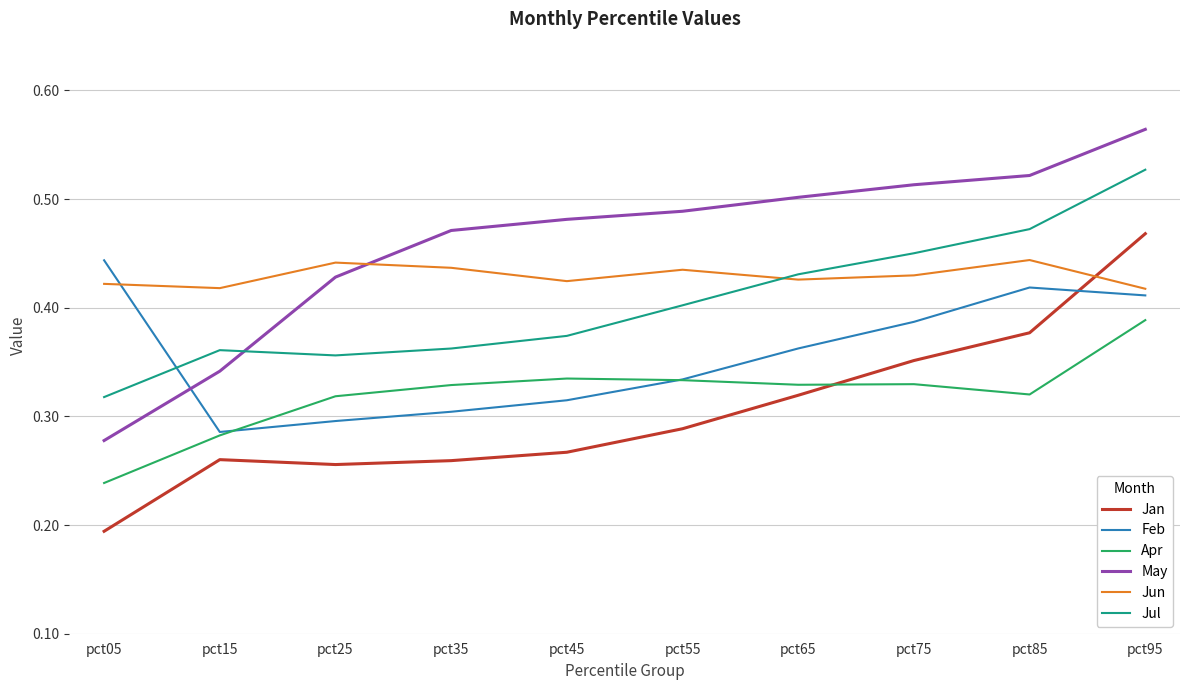

At how many categories does at least one series exceed 0?

10